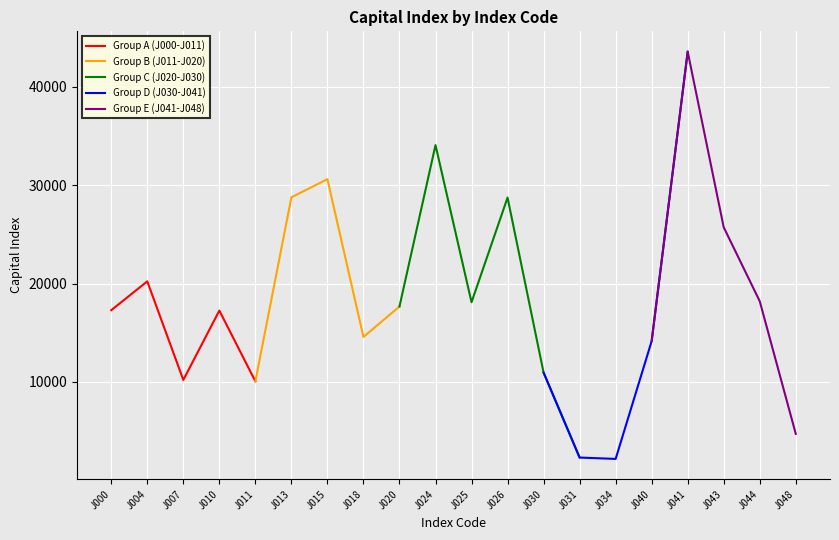

How many data points does each series have?

20